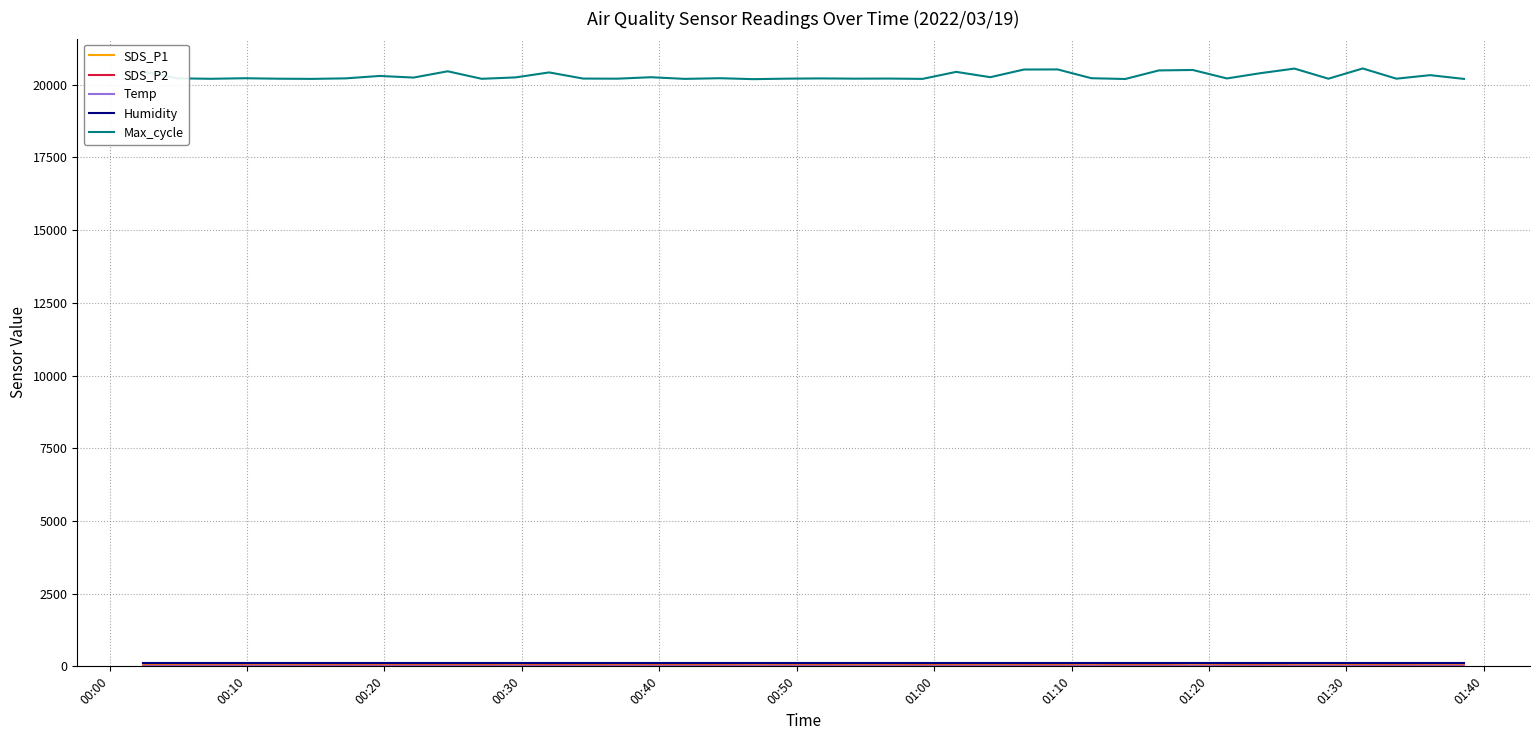

Which series has the largest total across all categories?

Max_cycle